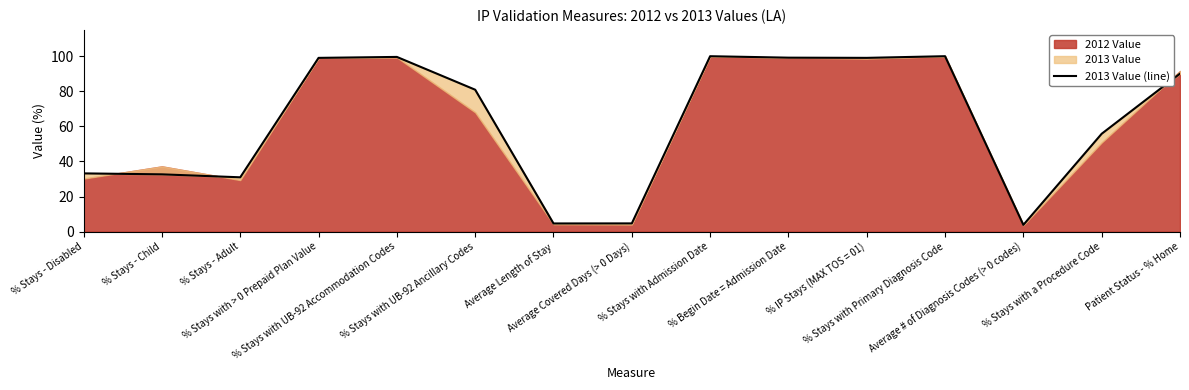

What is the minimum value shown in the chart?

3.8